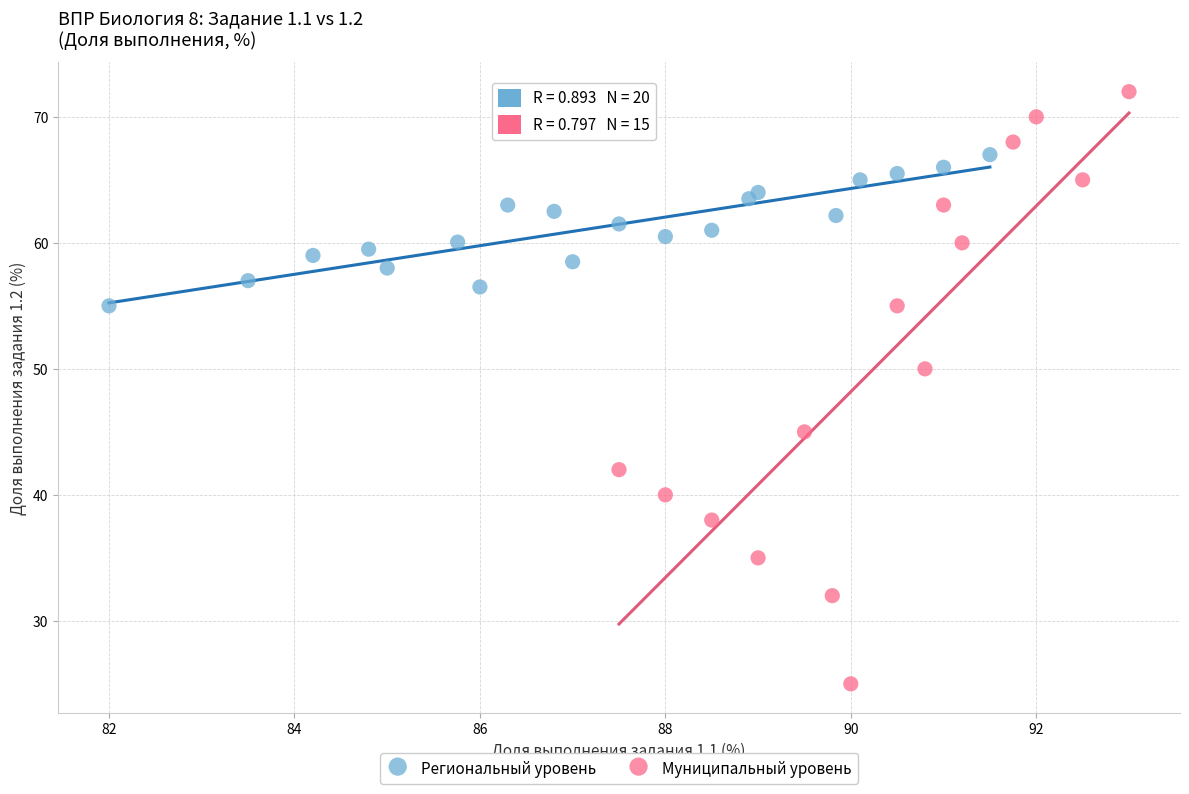

Which series has the widest spread of Y values?

Муниципальный уровень